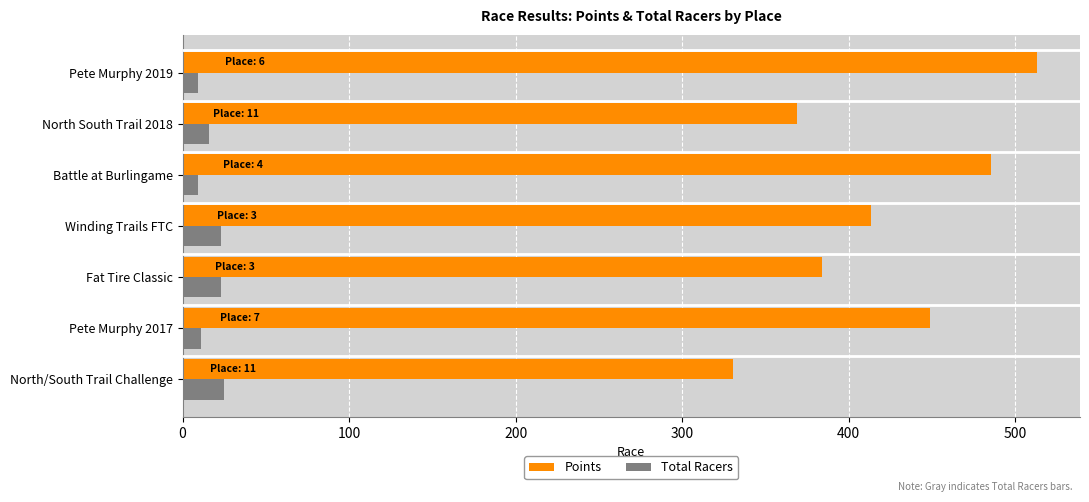

List the series in order of their peak value, highest first.

Points, Total Racers